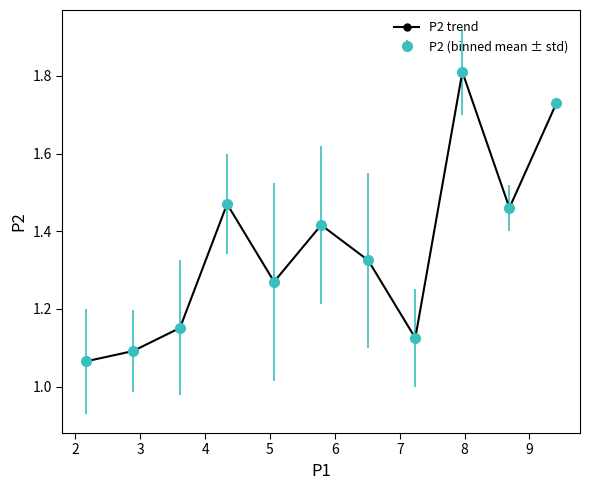

Is this an area chart (filled region under the line)?

No